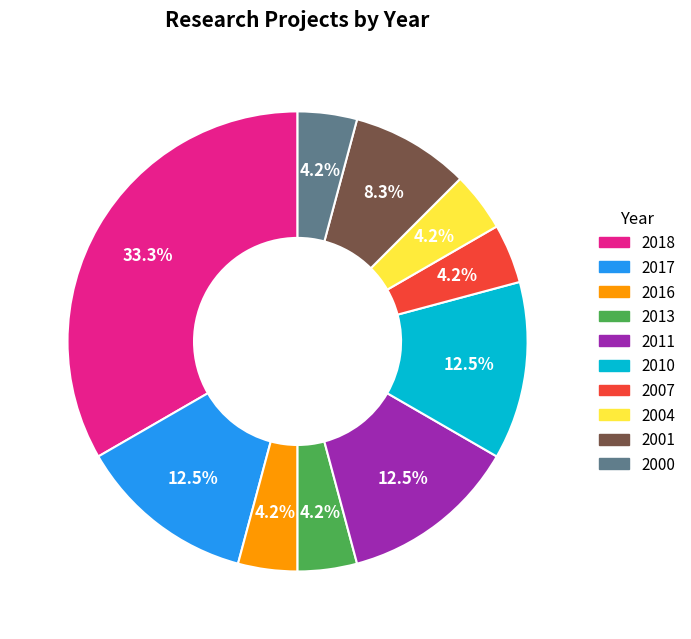

How many slices are in this pie chart?

10